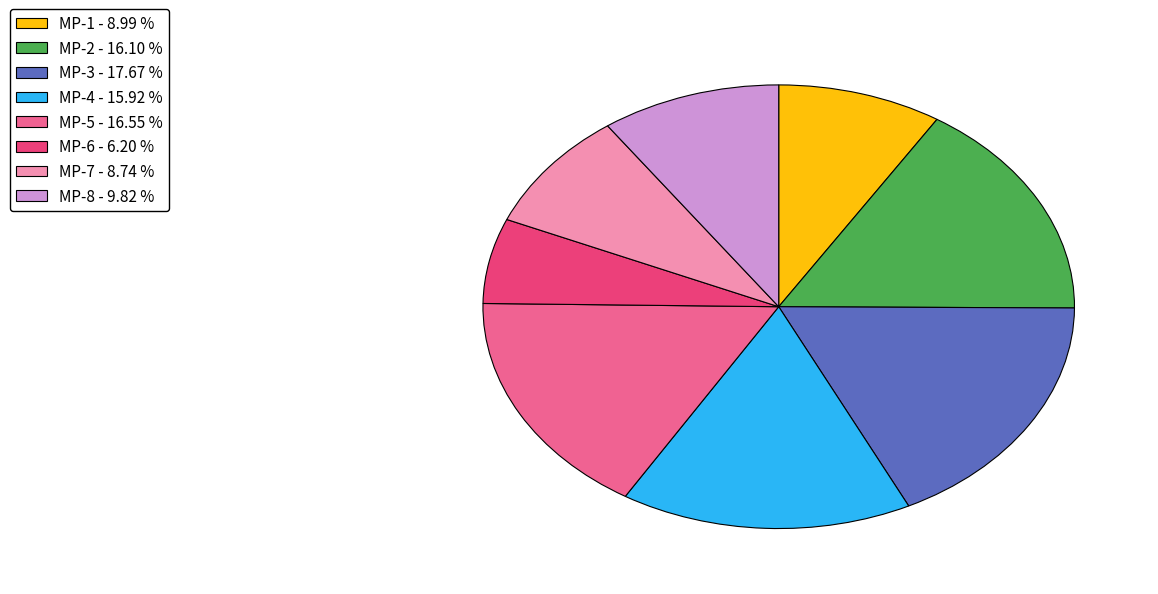

Between MP-8 and MP-1, which is larger?

MP-8